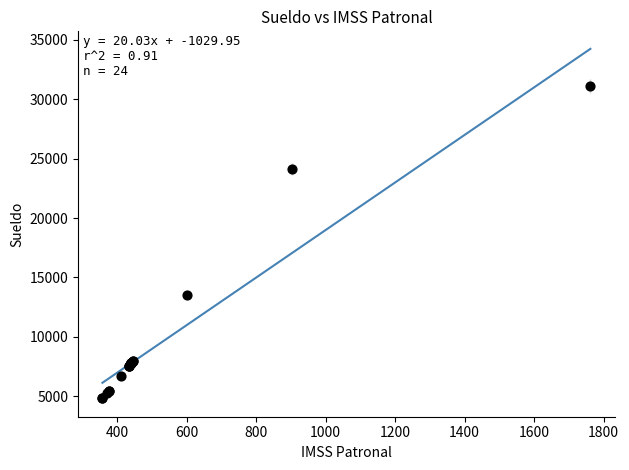

What Y value in the scatter plot is closest to 17986?

13520.0